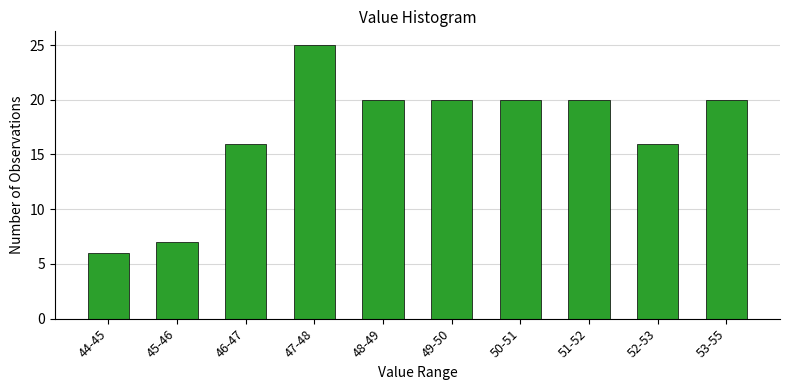

Reading right to left, list all the values displayed in this chart.

20	16	20	20	20	20	25	16	7	6